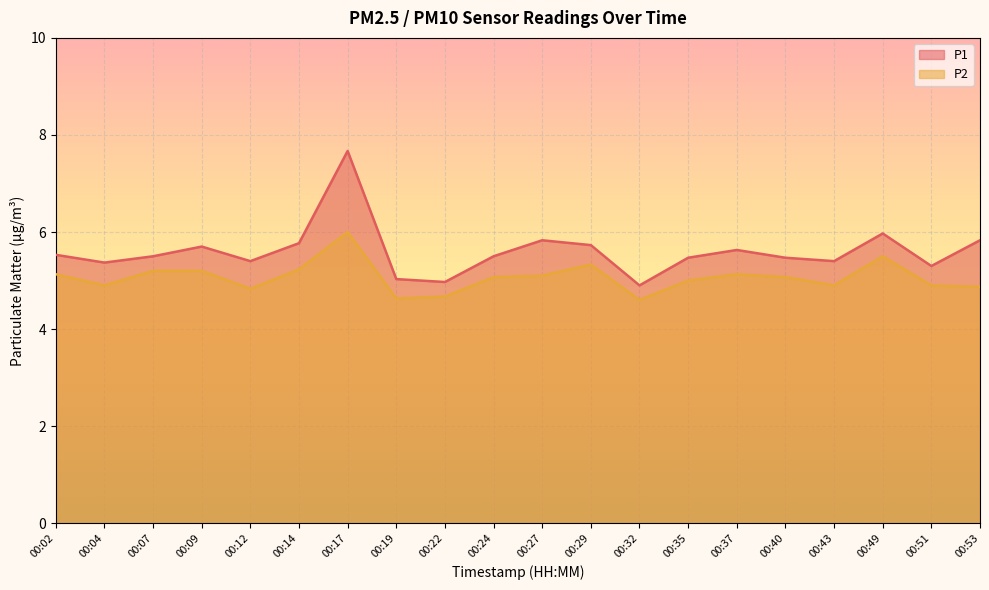

At which category does the chart reach its minimum across all series?

00:32